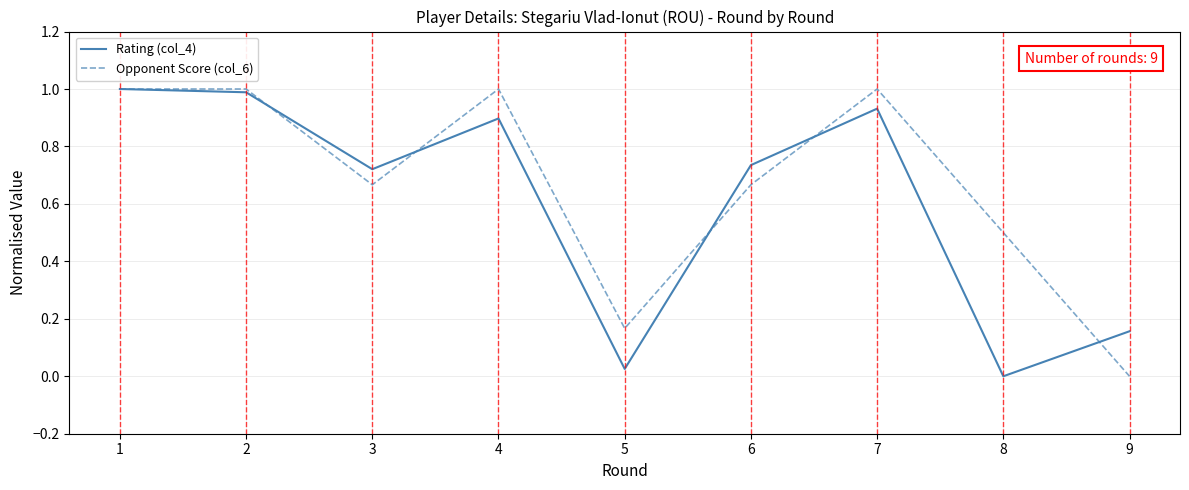

Is the value of Rating (col_4) at 4 greater than the value of Opponent Score (col_6) at 4?

No